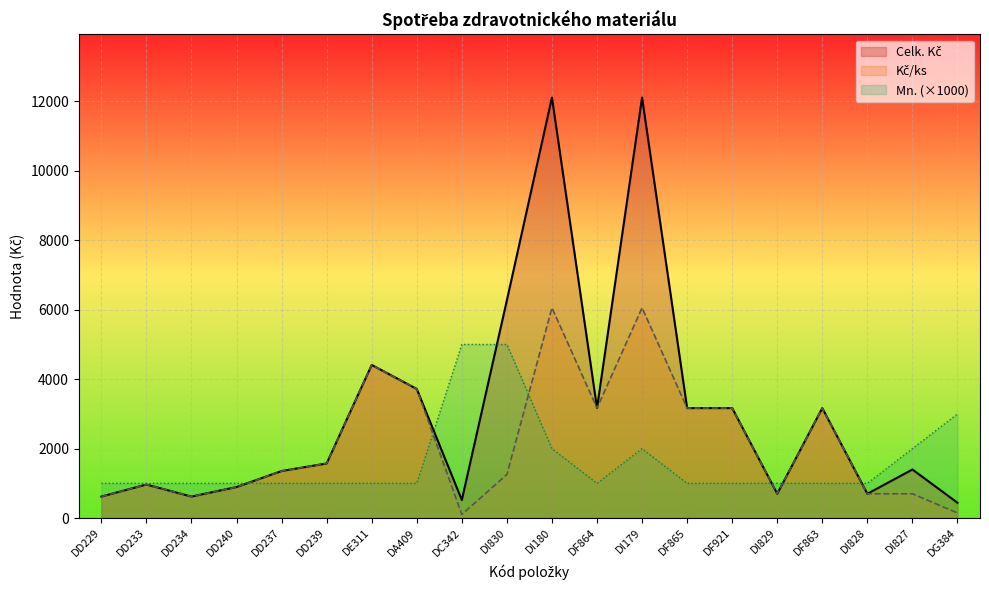

Rank the series by their maximum value, from highest to lowest.

Celk. Kč, Kč/ks, Mn.